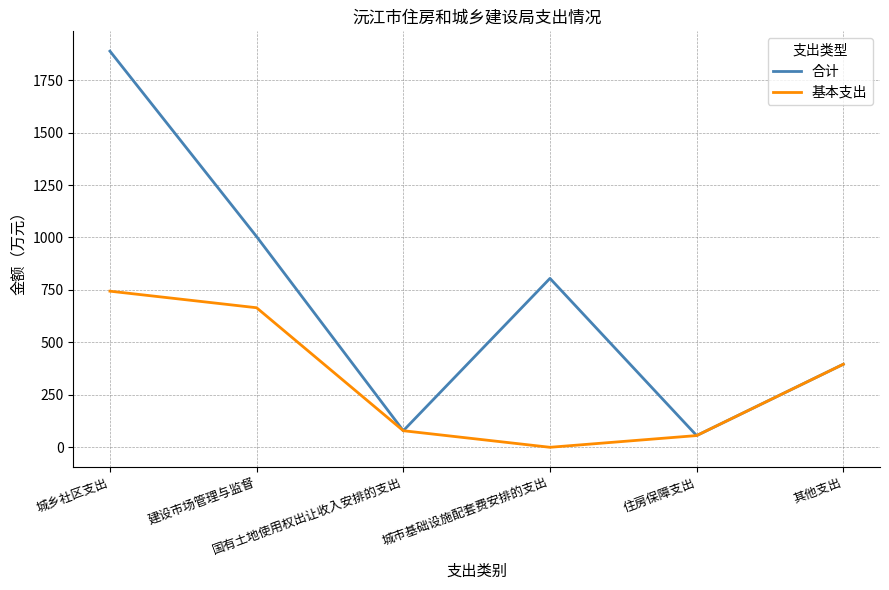

Which series has the largest total across all categories?

合计